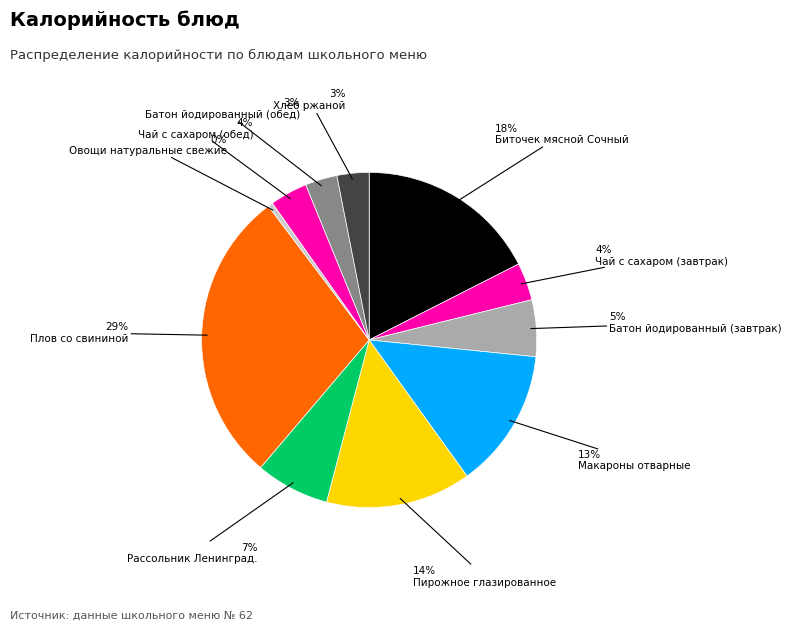

How many segments does this pie chart have?

11